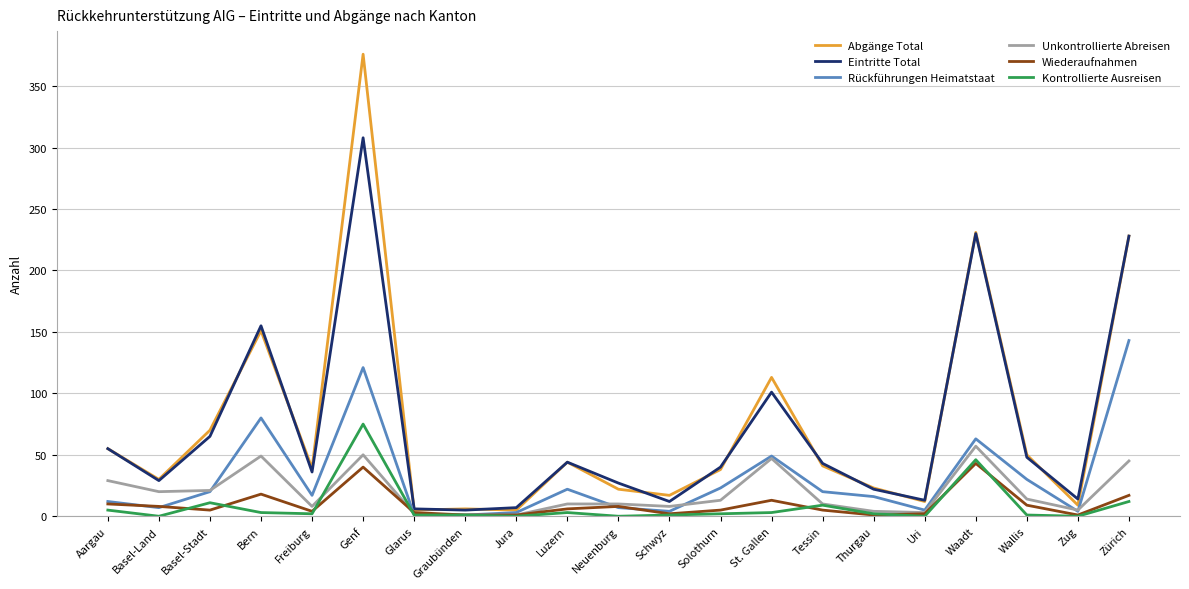

Which series has the largest range (max minus min)?

Abgänge Total